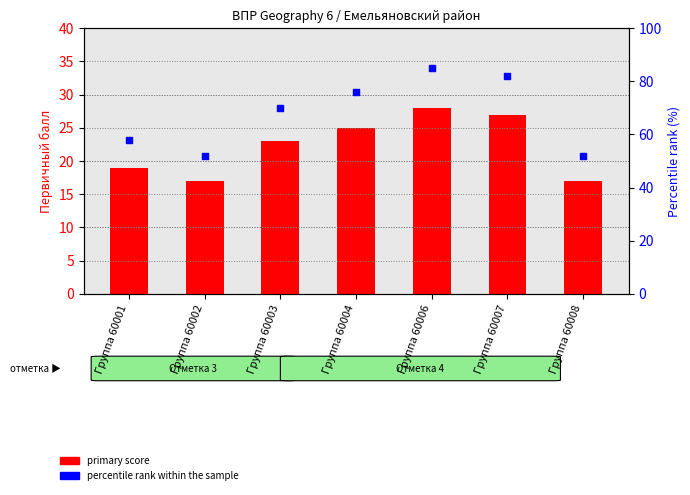

At which category is the sum across all series the highest?

Группа 60006